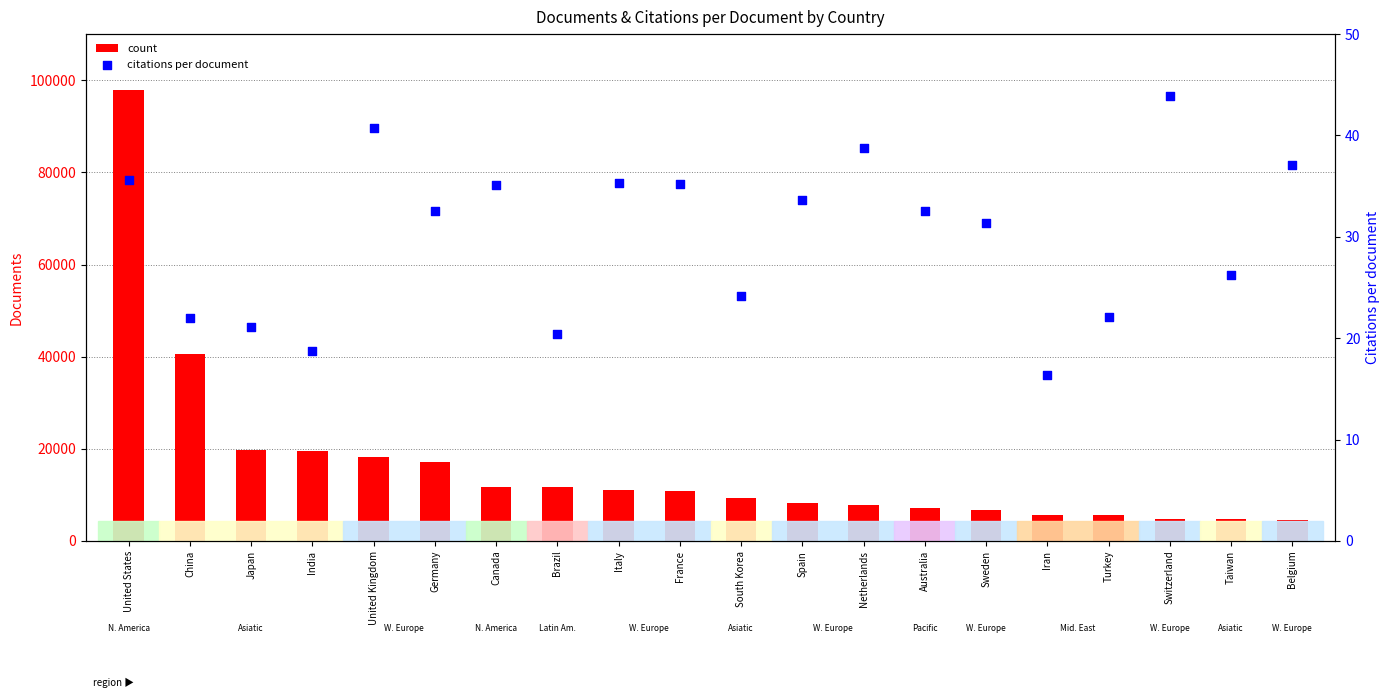

What is the total value across all series at Canada?

11746.1